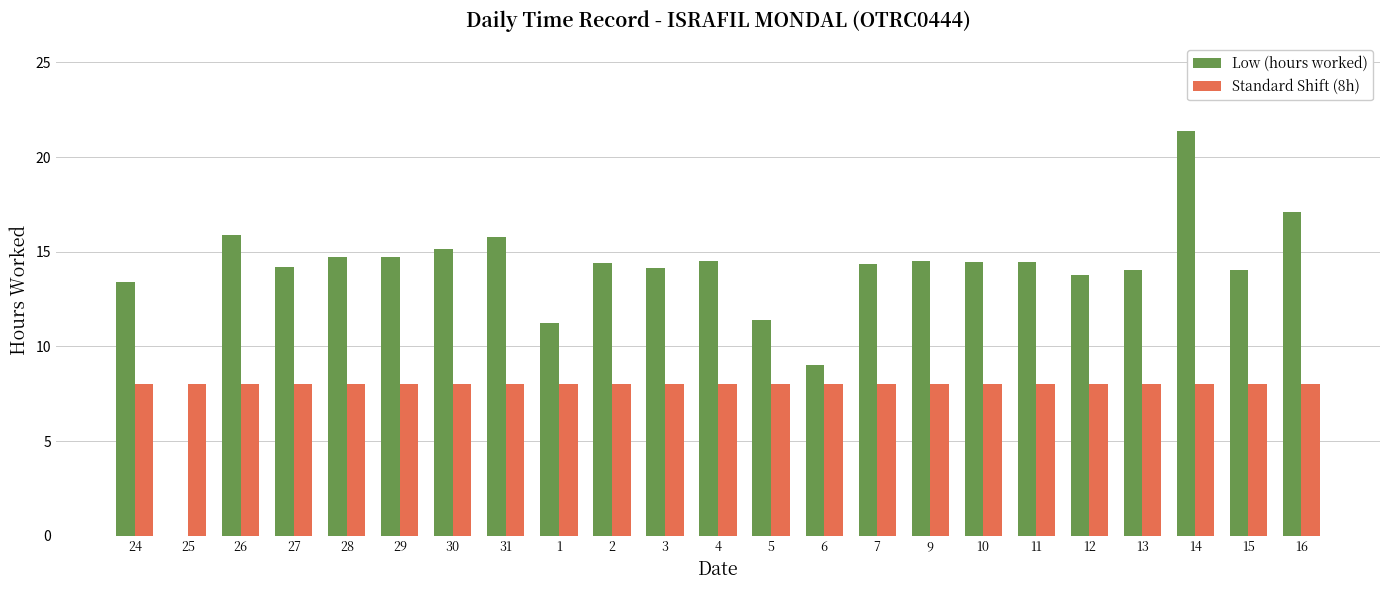

Are the bars grouped side by side (vs. stacked)?

Yes